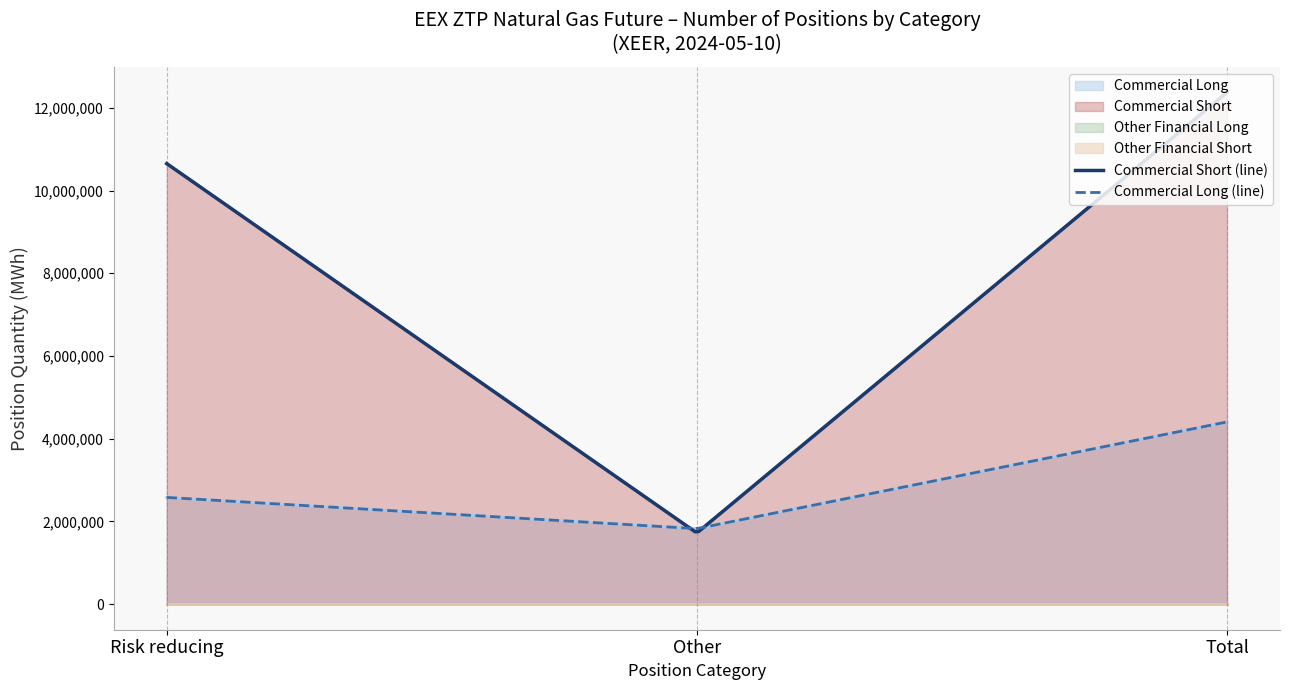

How many Commercial Long values are between 1825200 and 4405560?

3